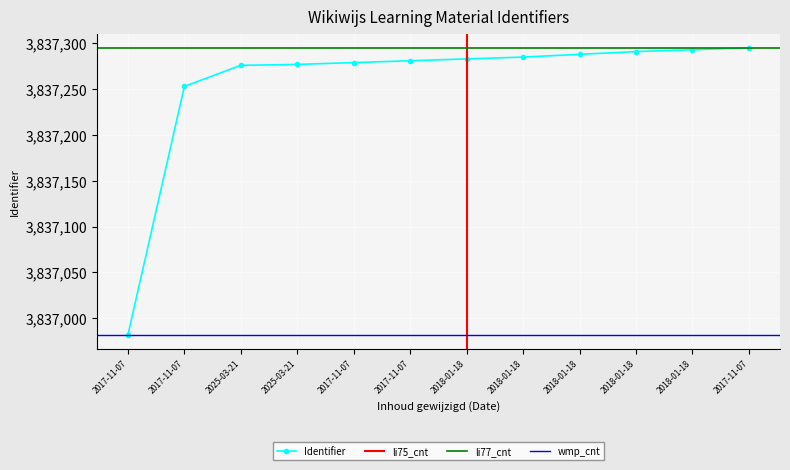

What is the ratio of the value at 2017-11-07 to the value at 2025-03-21?

1.0